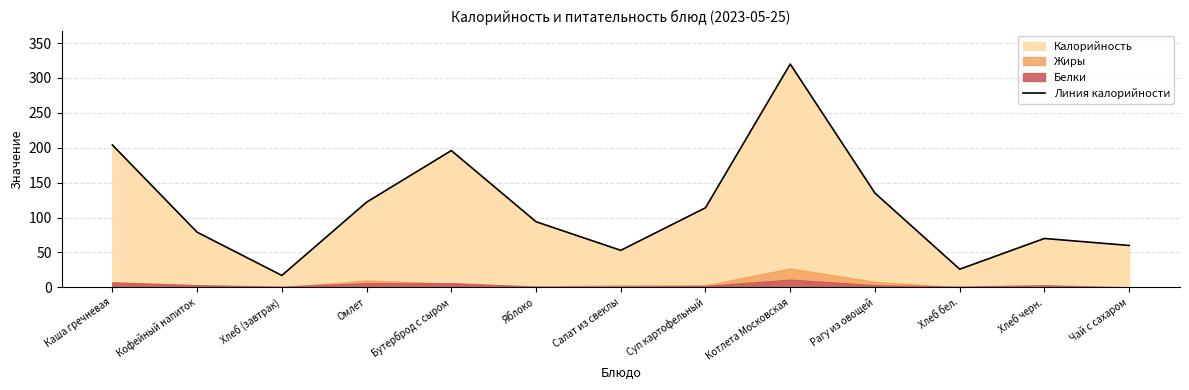

How many interior local peaks (higher than both neighbors) does the data have?

3